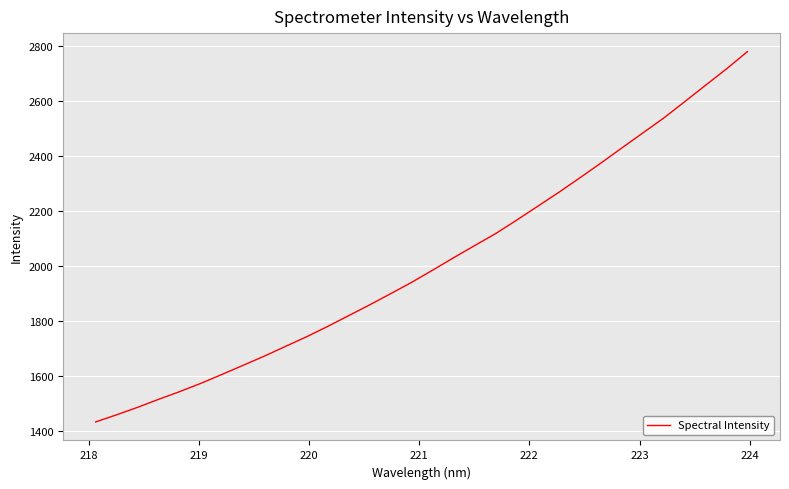

What is the difference between the maximum and minimum values?

1347.0